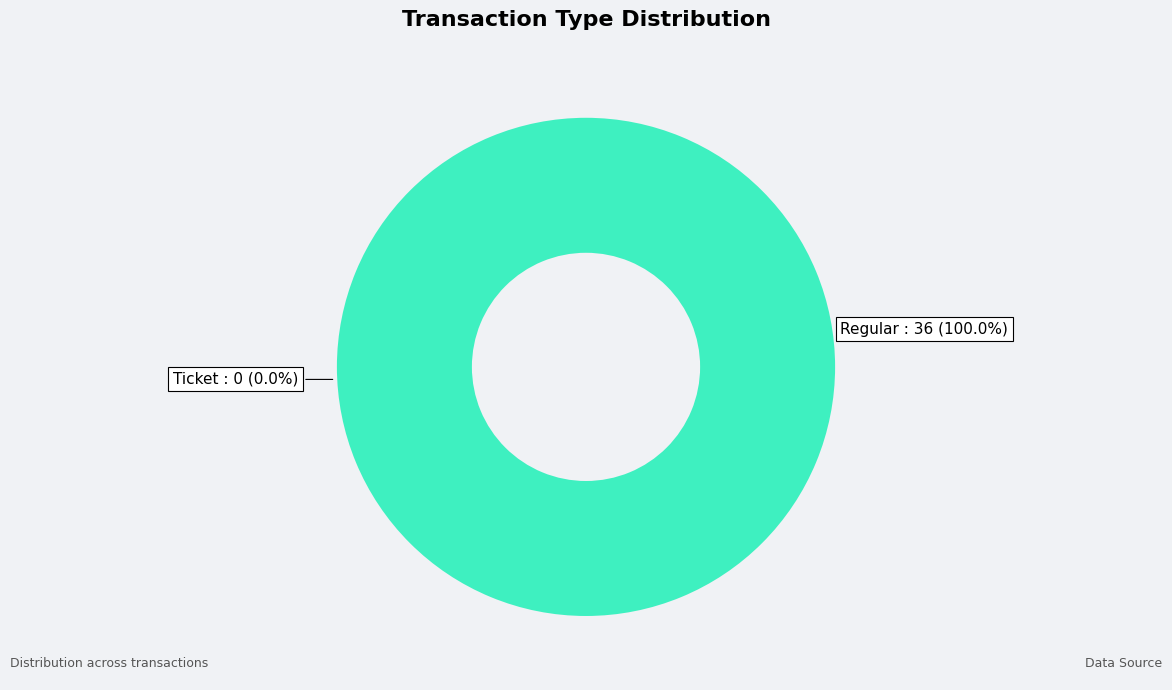

To the nearest percent, what portion does Regular represent?

100%